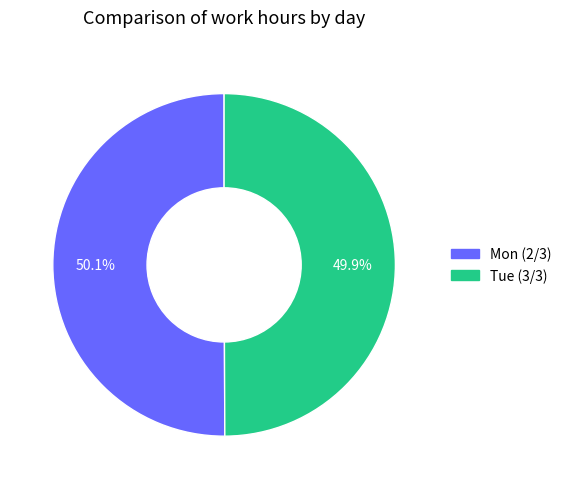

How many segments does this pie chart have?

2